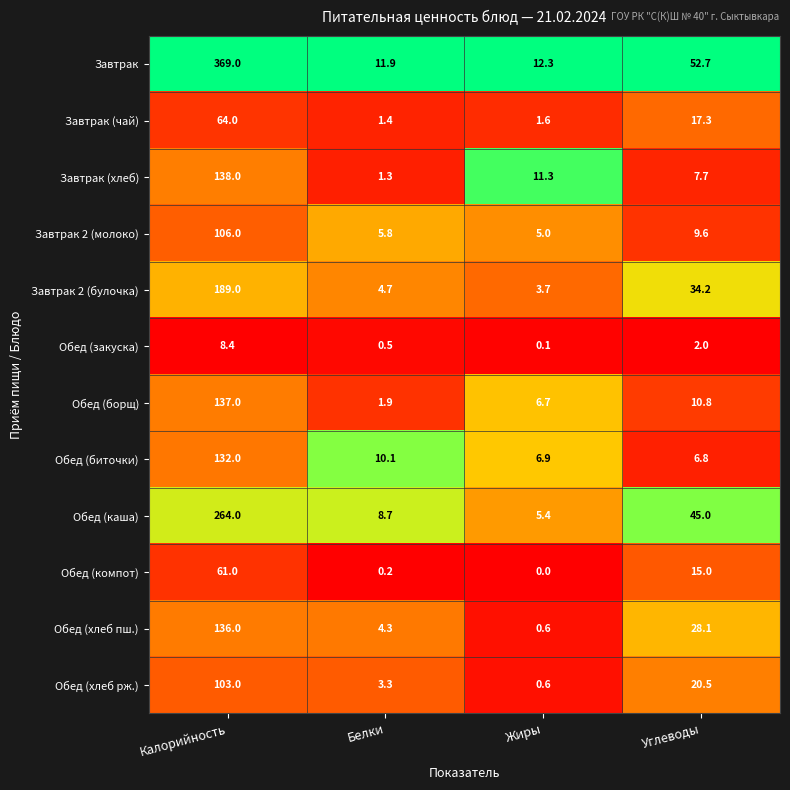

What is the difference between the Обед (хлеб рж.) values at Жиры and Белки?

2.7